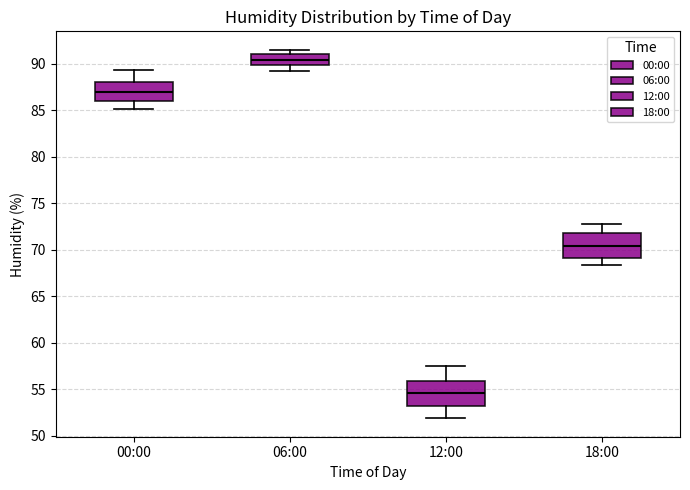

Which box's median line is the lowest?

12:00